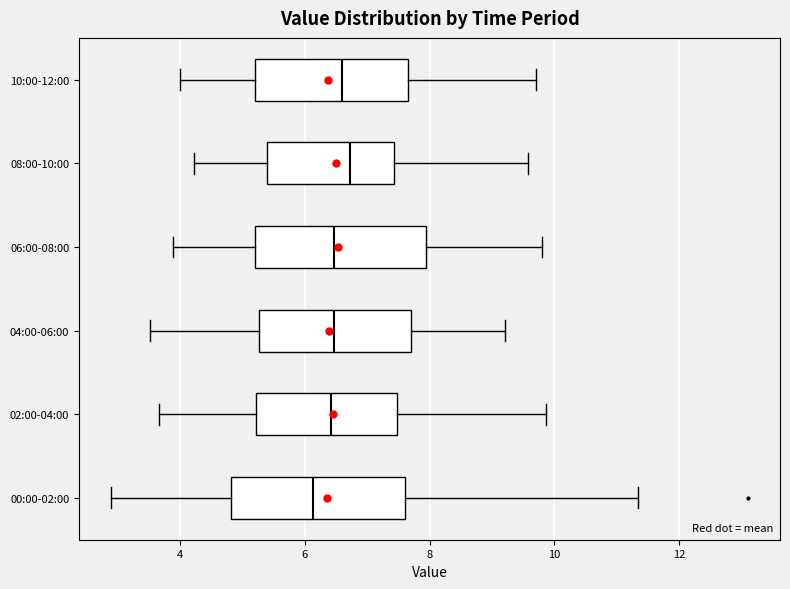

Reading bottom to top, transcribe this box plot: for each box, give where its median line is, the range the box spans, and where its two whiskers end, as read against the x-axis. The values are not printed on the chart, so give them approximately, as read against the axis.

00:00-02:00: median 6.2, box 4.8 to 7.6, whiskers 3.0 to 11.4
02:00-04:00: median 6.4, box 5.2 to 7.4, whiskers 3.6 to 9.8
04:00-06:00: median 6.4, box 5.2 to 7.8, whiskers 3.6 to 9.2
06:00-08:00: median 6.4, box 5.2 to 8.0, whiskers 4.0 to 9.8
08:00-10:00: median 6.8, box 5.4 to 7.4, whiskers 4.2 to 9.6
10:00-12:00: median 6.6, box 5.2 to 7.6, whiskers 4.0 to 9.8